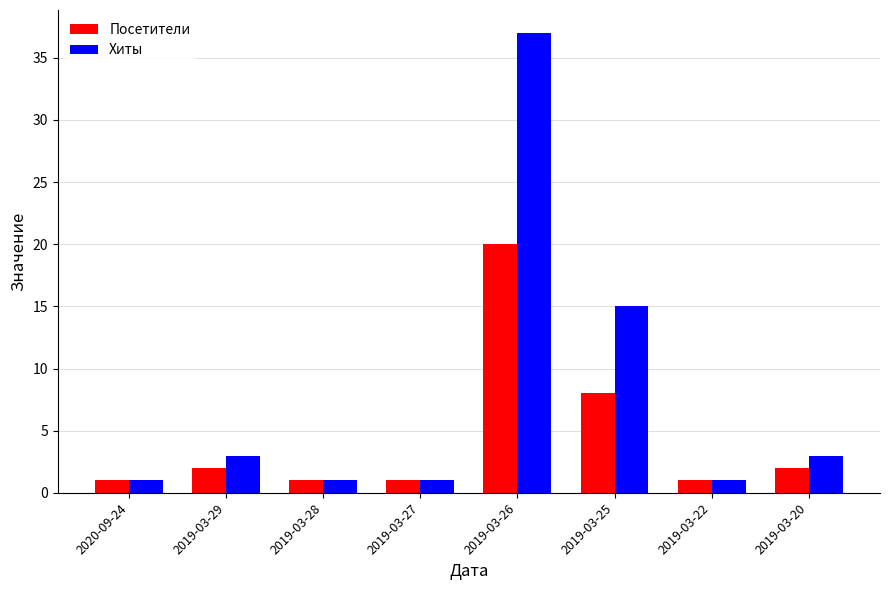

At how many categories does at least one series exceed 20?

1